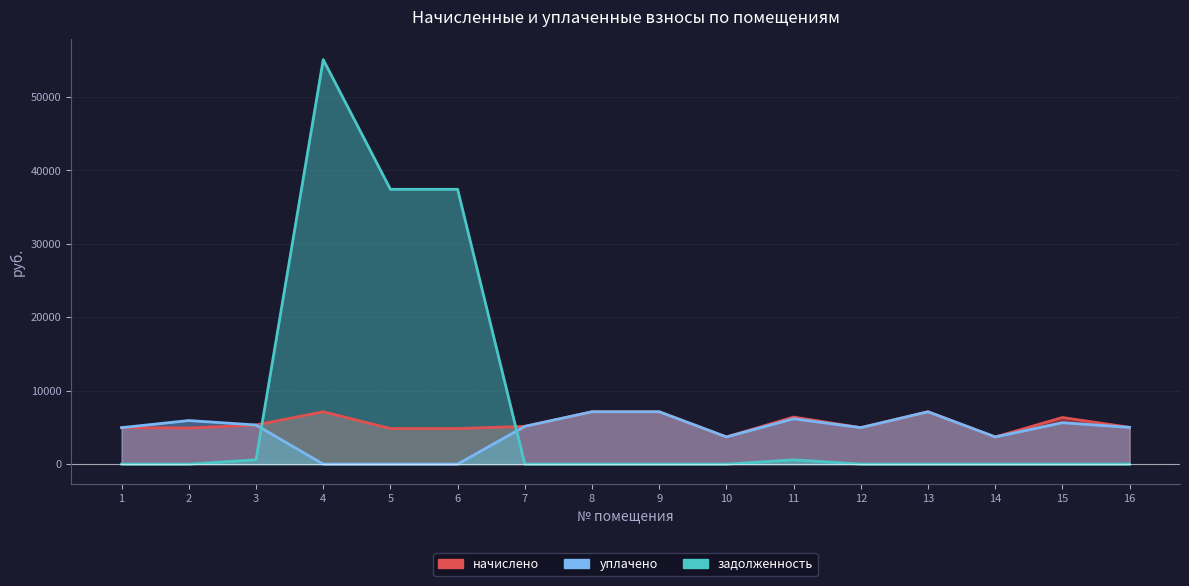

True or false: задолженность and уплачено intersect in this chart.

True